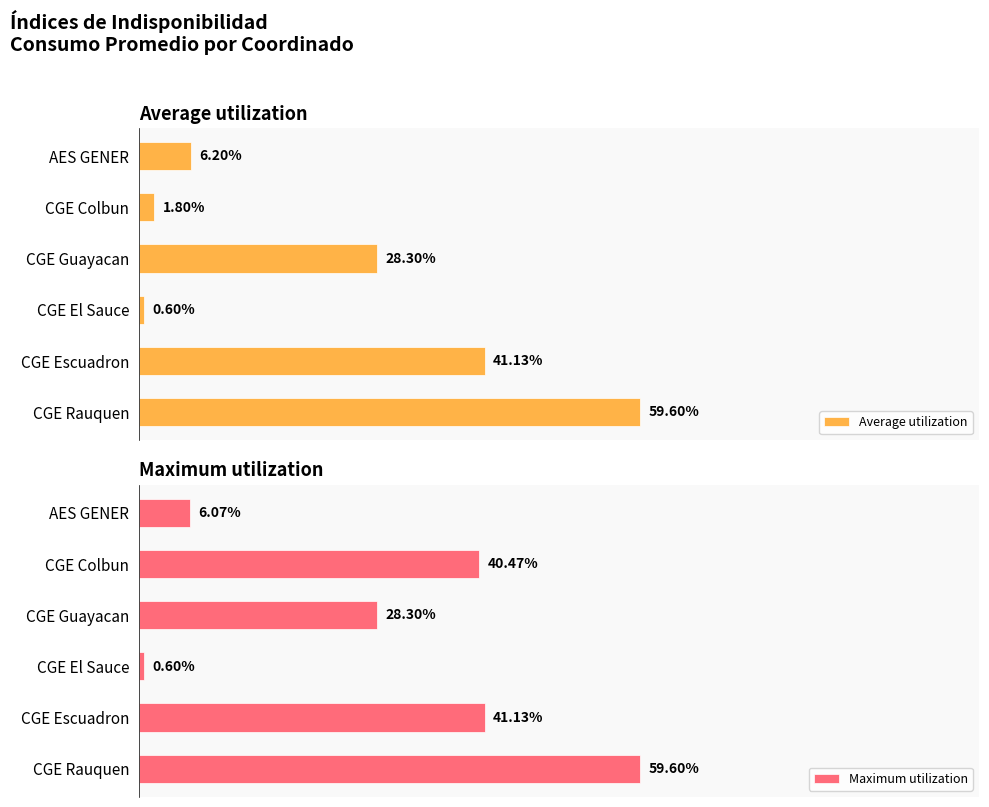

How many distinct data groups are displayed?

2